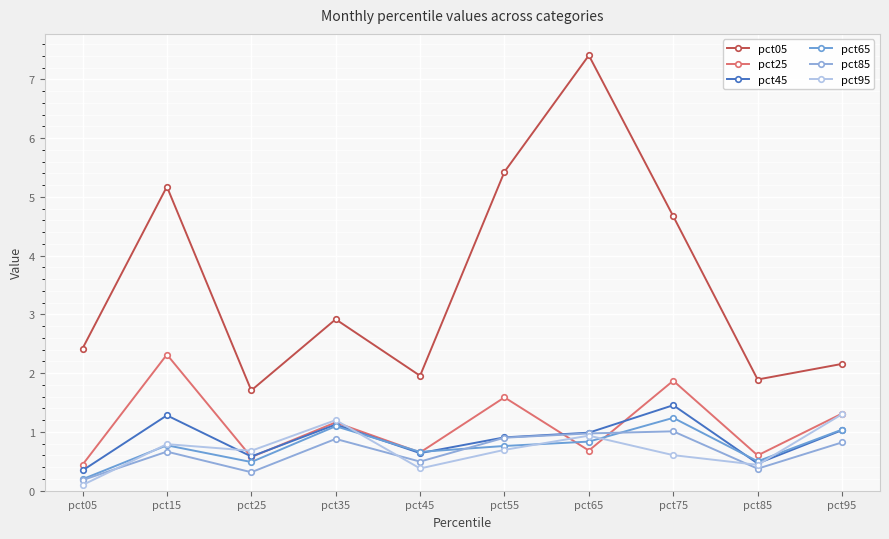

Which series has the largest range (max minus min)?

pct05